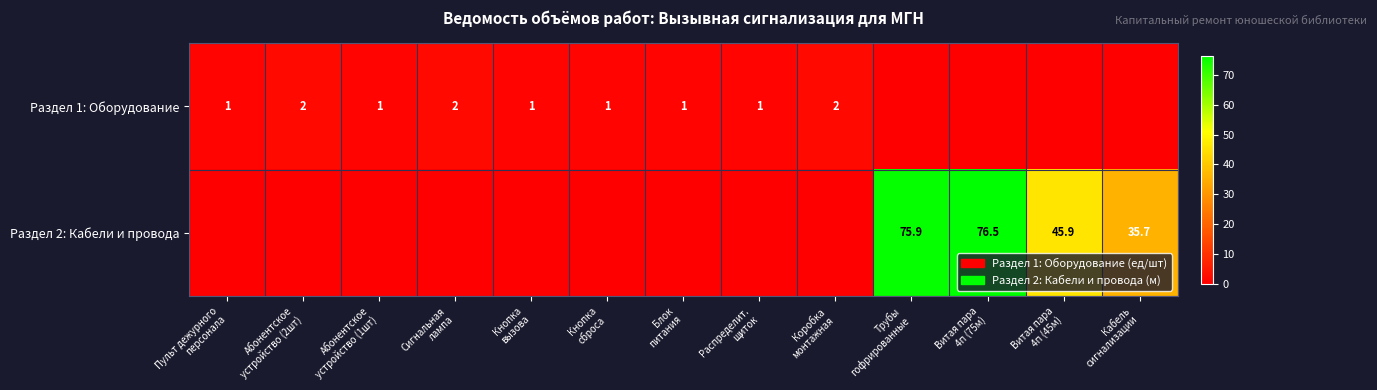

What is the sum of the Раздел 1: Оборудование values at Распределит. щиток and Пульт дежурного персонала?

2.0